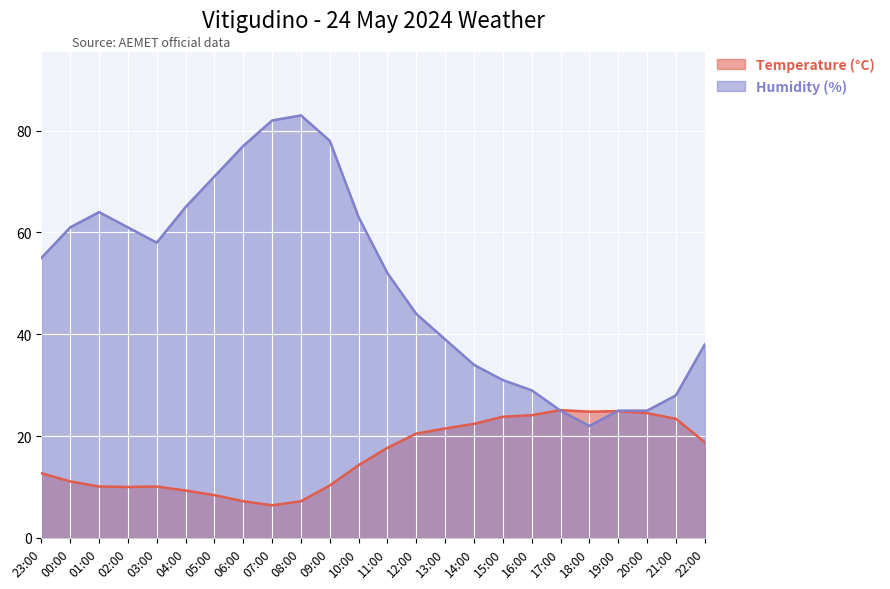

What is the difference between the Humidity (%) values at 23:00 and 20:00?

30.0